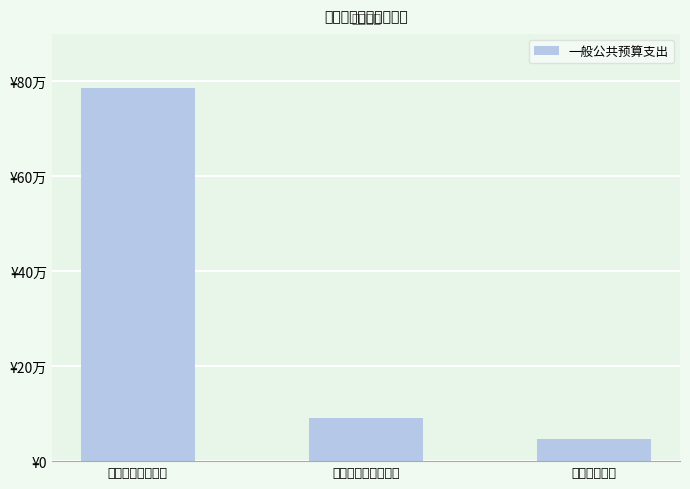

Does the chart contain any negative values?

No